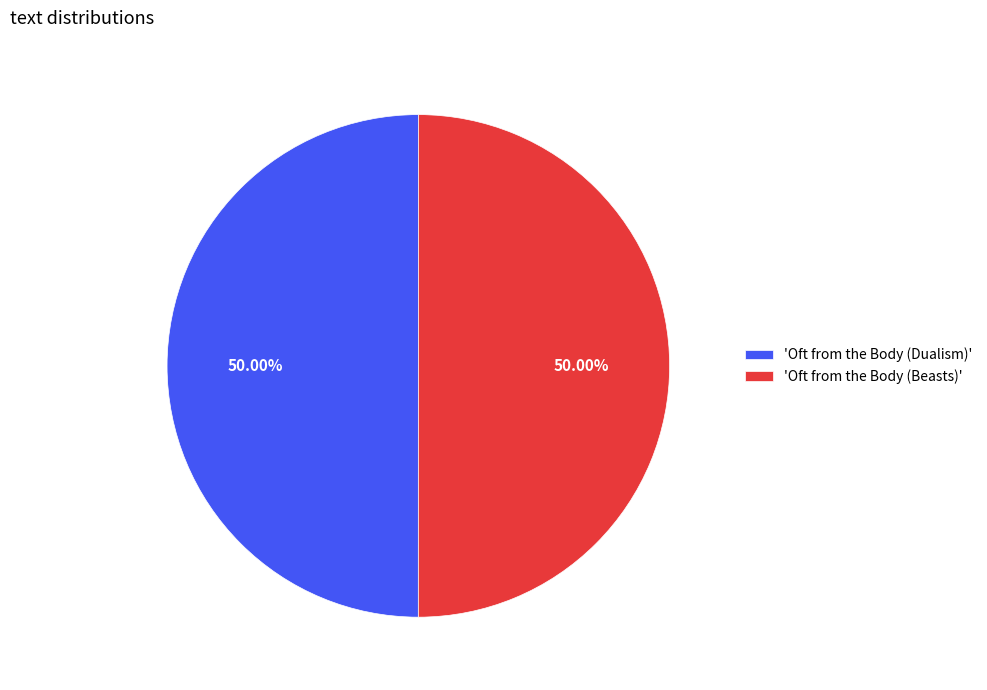

What is the ratio of the value at 'Oft from the Body (Dualism)' to the value at 'Oft from the Body (Beasts)'?

1.0